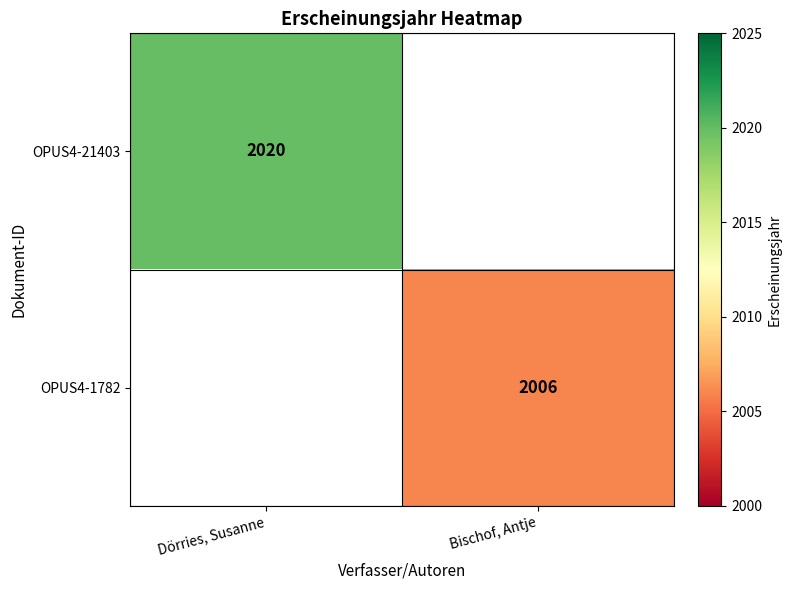

How many categories are shown in the chart?

2